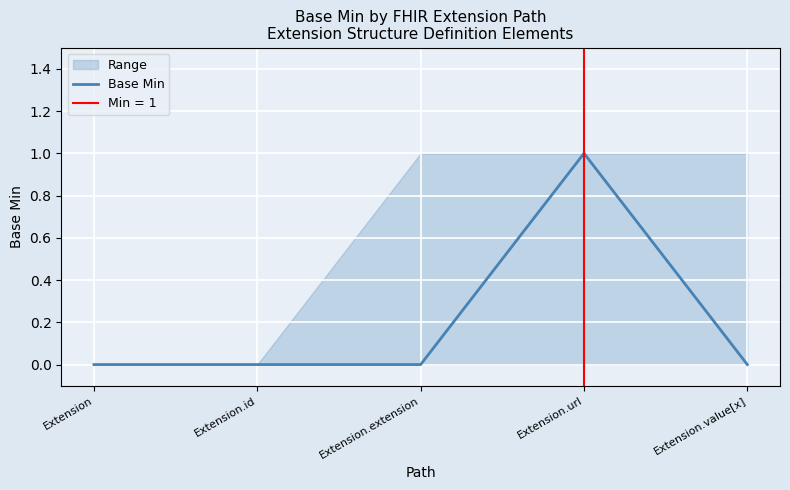

List the labels in order of value, smallest first.

Extension, Extension.id, Extension.extension, Extension.value[x], Extension.url